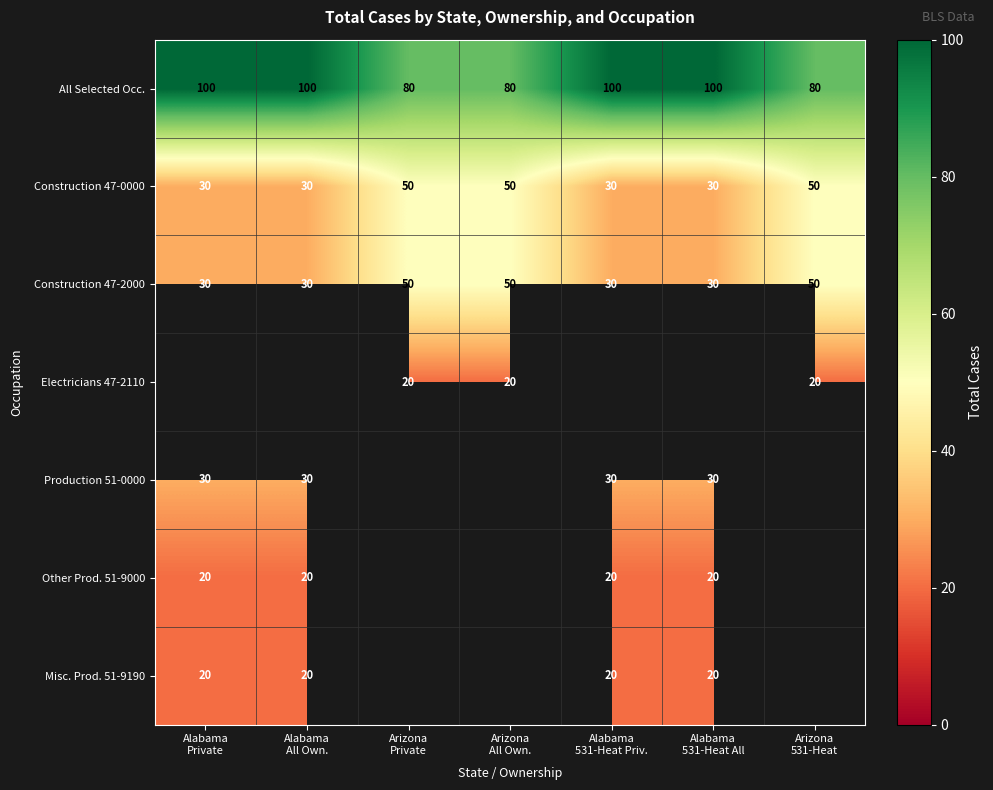

What is the difference between the second highest and minimum values in the Construction 47-2000 series?

20